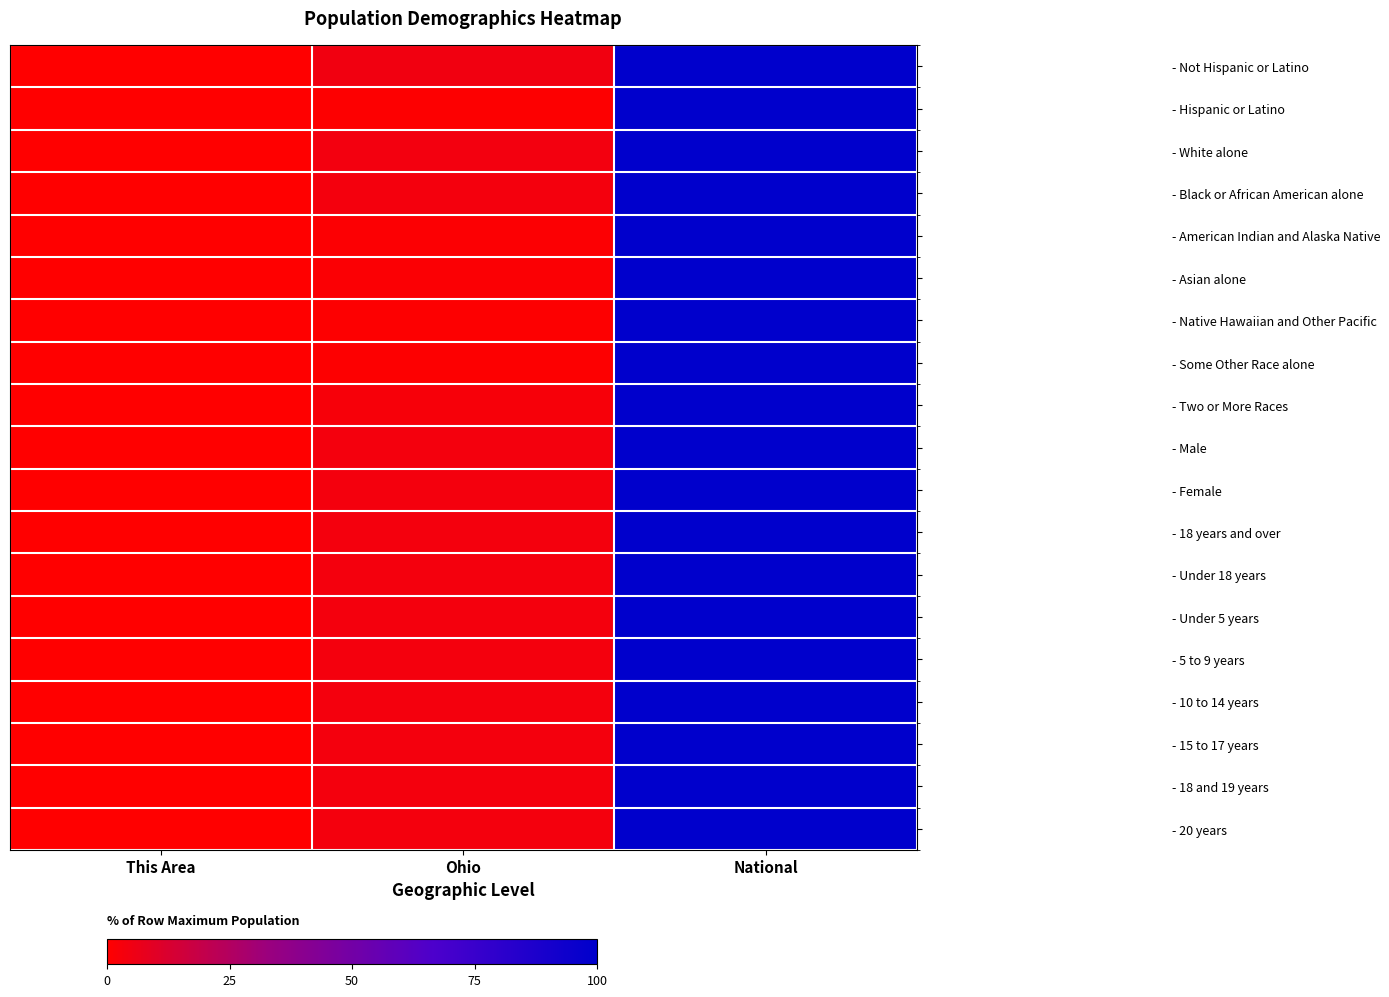

Which series changed the most between Ohio and National?

- Some Other Race alone